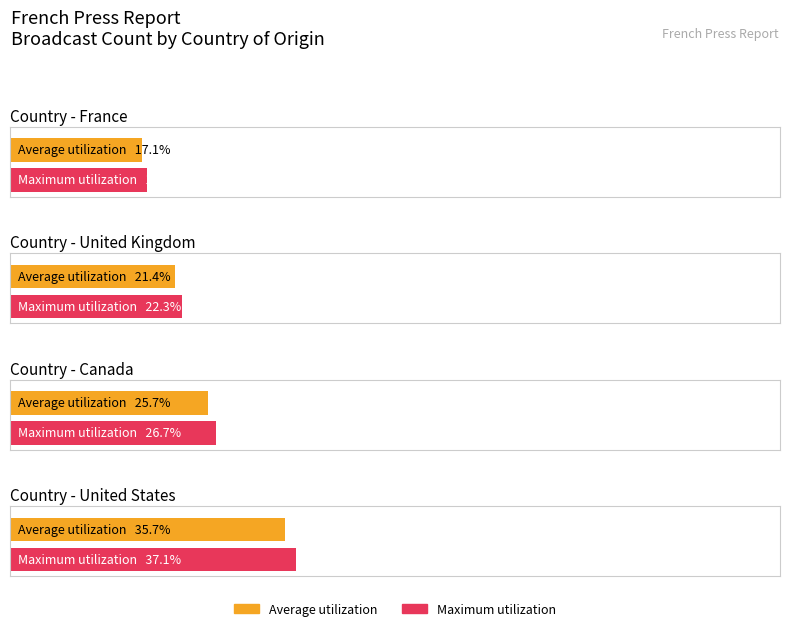

What is the difference between the United States values at France and United Kingdom?

4